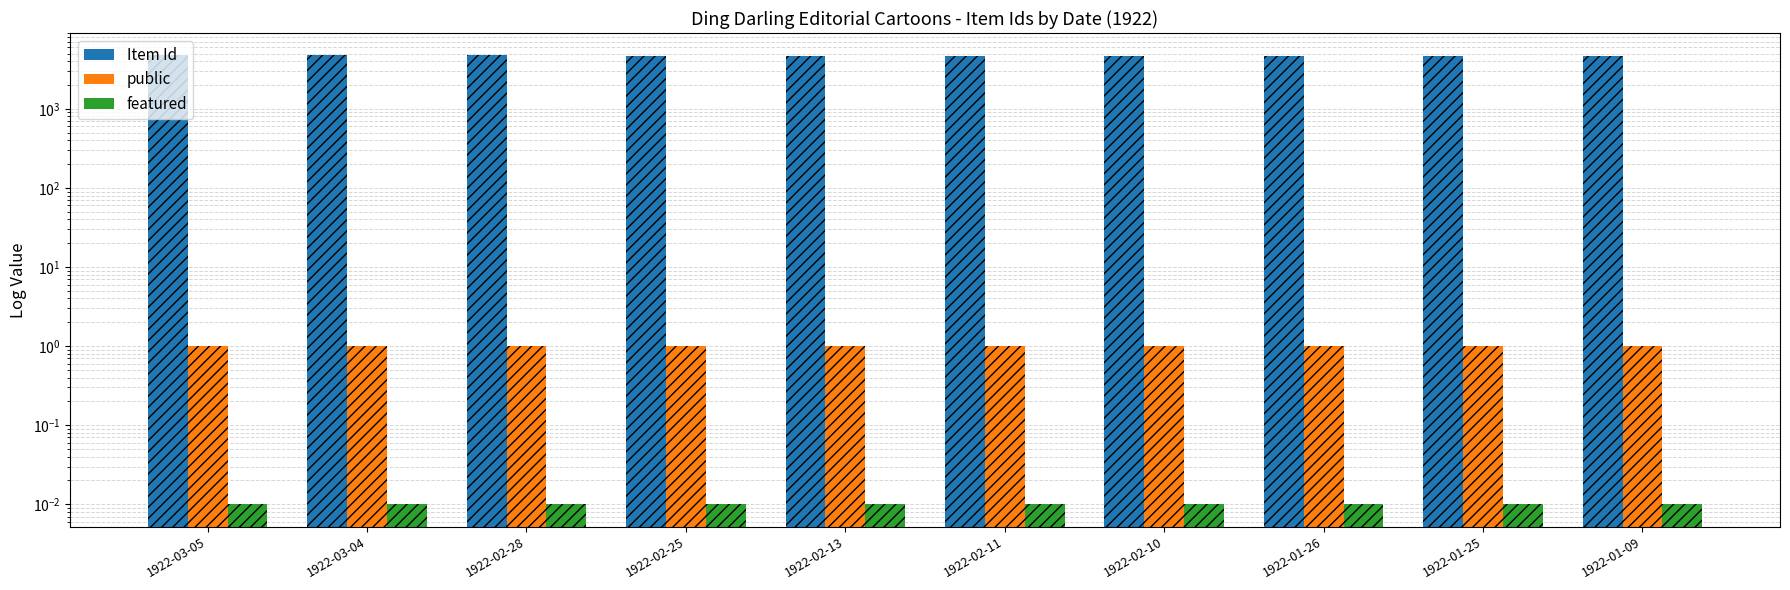

What is the spread (max minus min) of values at 1922-02-13?

4709.0